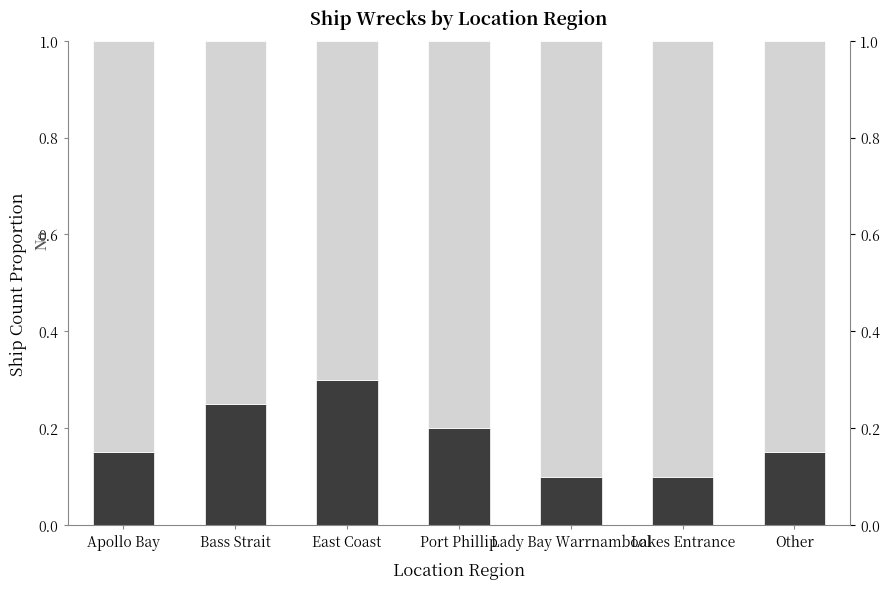

At Lakes Entrance, list the series in order from largest to smallest.

No, Yes